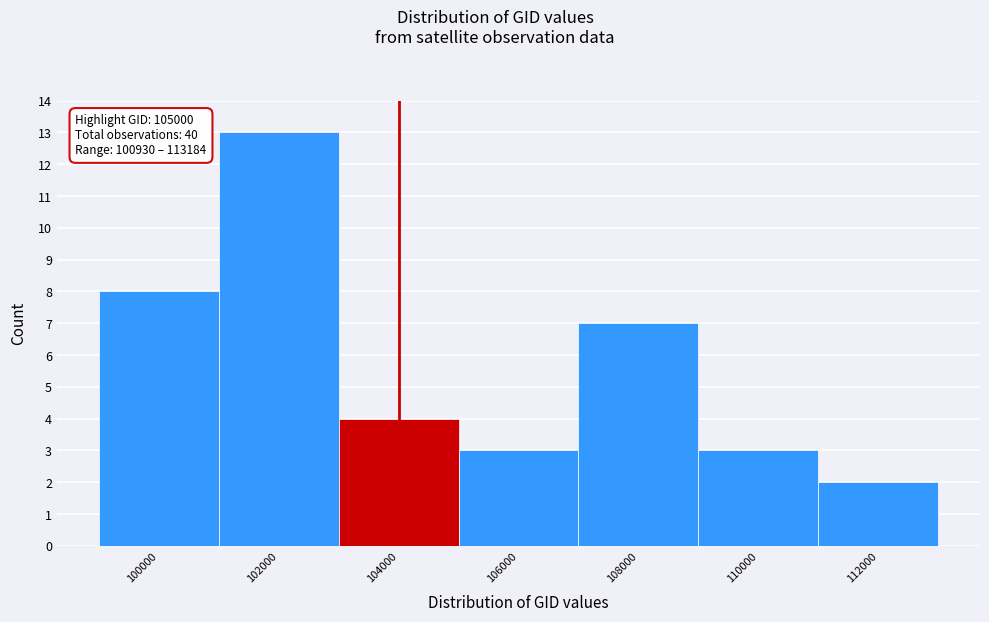

Reading left to right, what are all the values shown in this chart?

100000=8	102000=13	104000=4	106000=3	108000=7	110000=3	112000=2